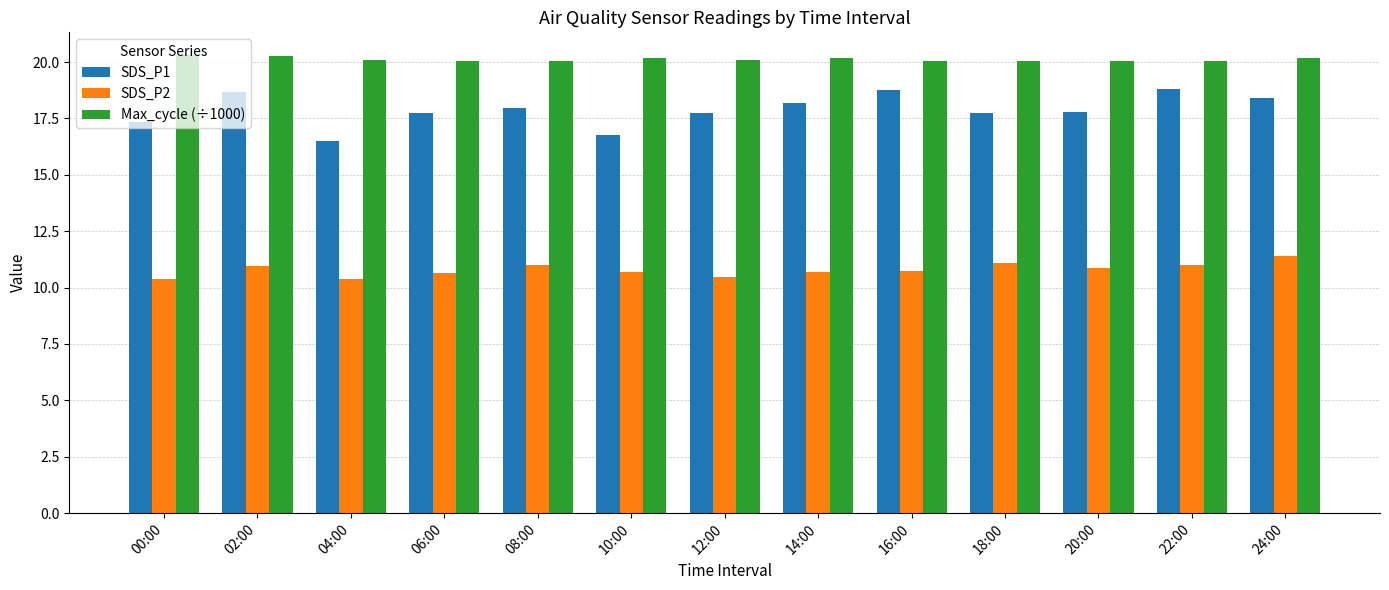

What is the total value across all series at 02:00?

49.9